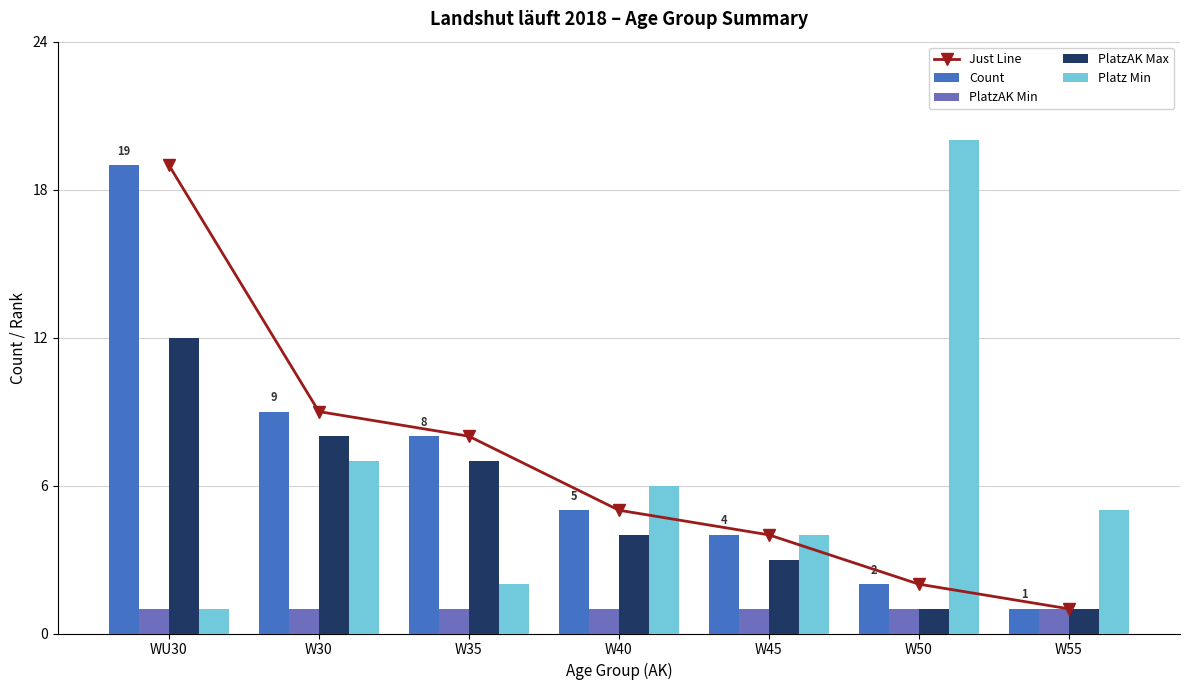

Which series has the largest range (max minus min)?

Platz Min